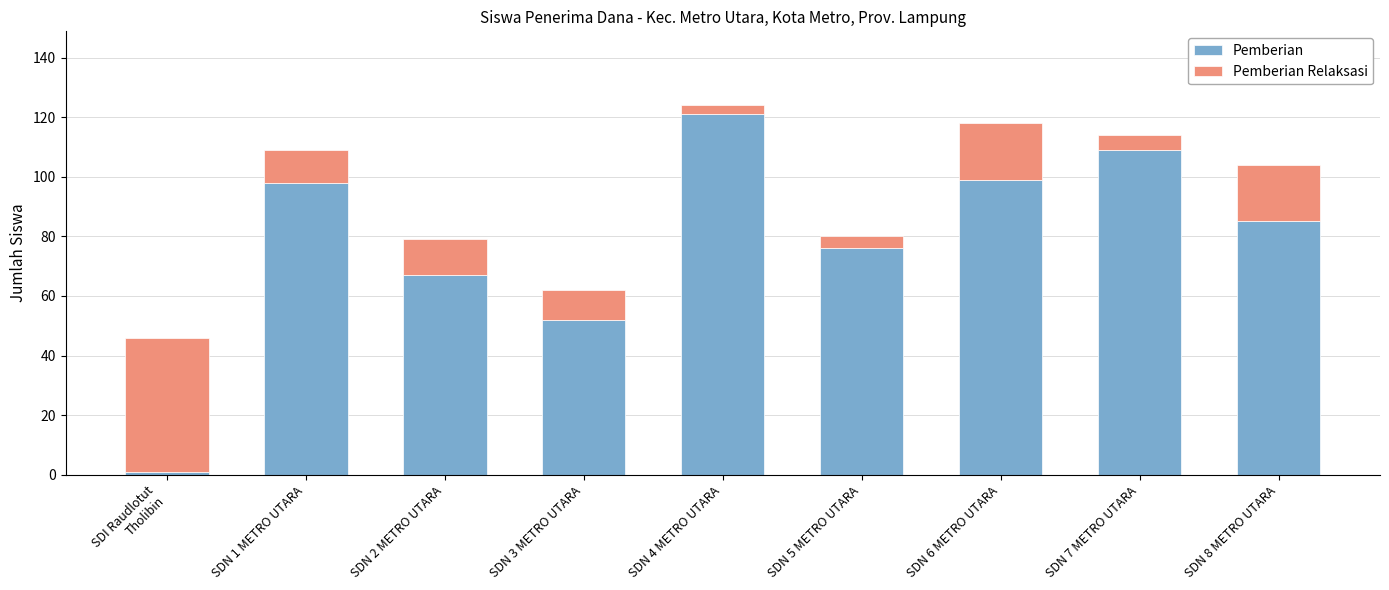

The Pemberian series shows 121 at SDN 4 METRO UTARA. True or false?

True